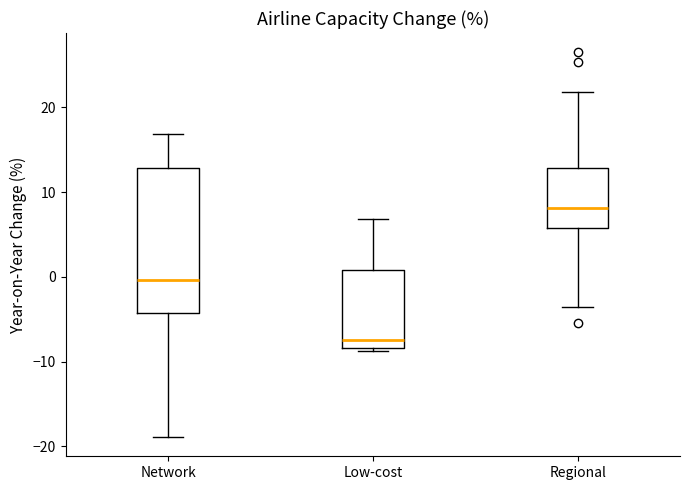

Where is the lower edge of the box for Network on the y-axis? The values are not printed on the chart, so give them approximately, as read against the axis.

-4